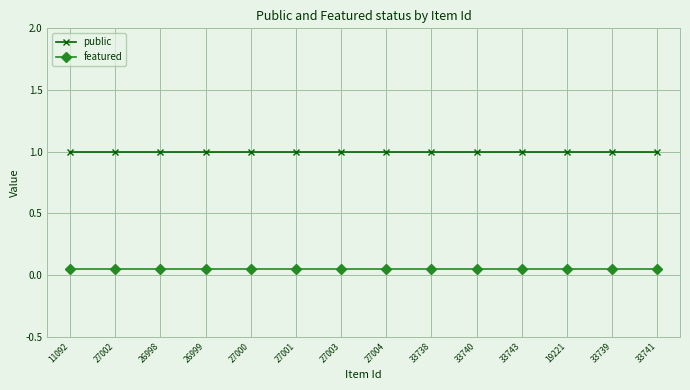

What are all the series names shown in the legend?

public, featured